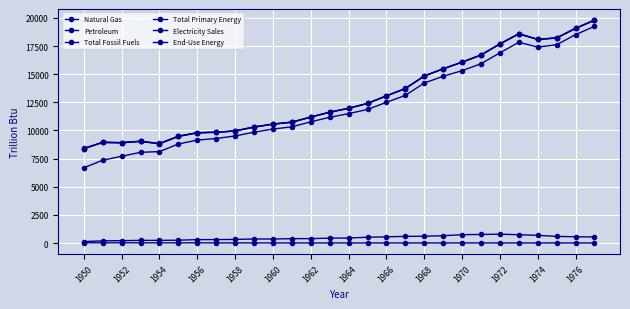

What is the sum of all Natural Gas values?

12951.9